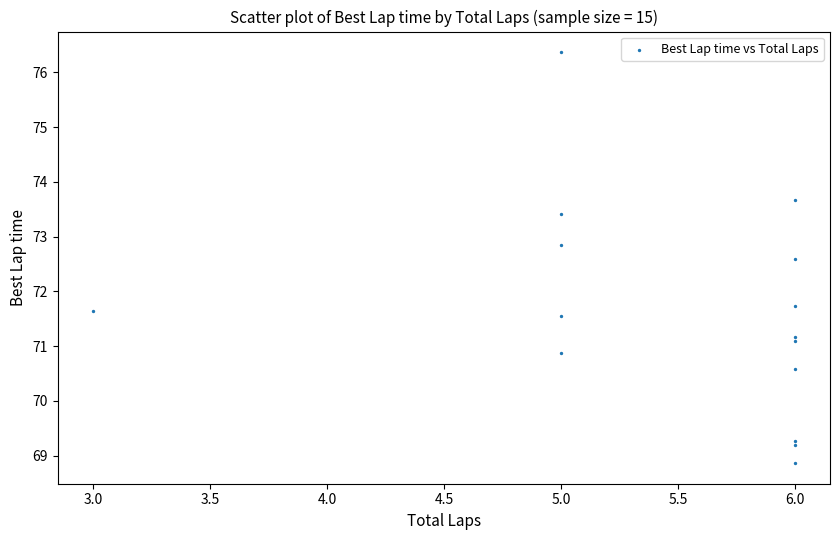

What Y value in the scatter plot is closest to 72?

71.7